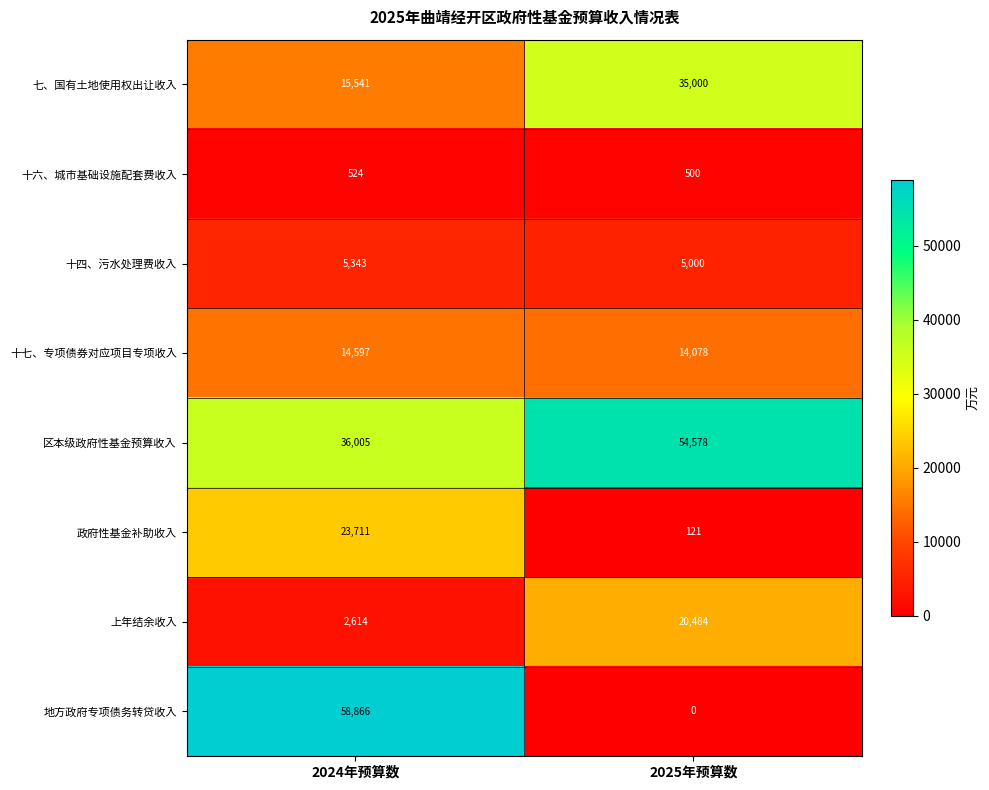

Which series changed the most between 2024年预算数 and 2025年预算数?

地方政府专项债务转贷收入